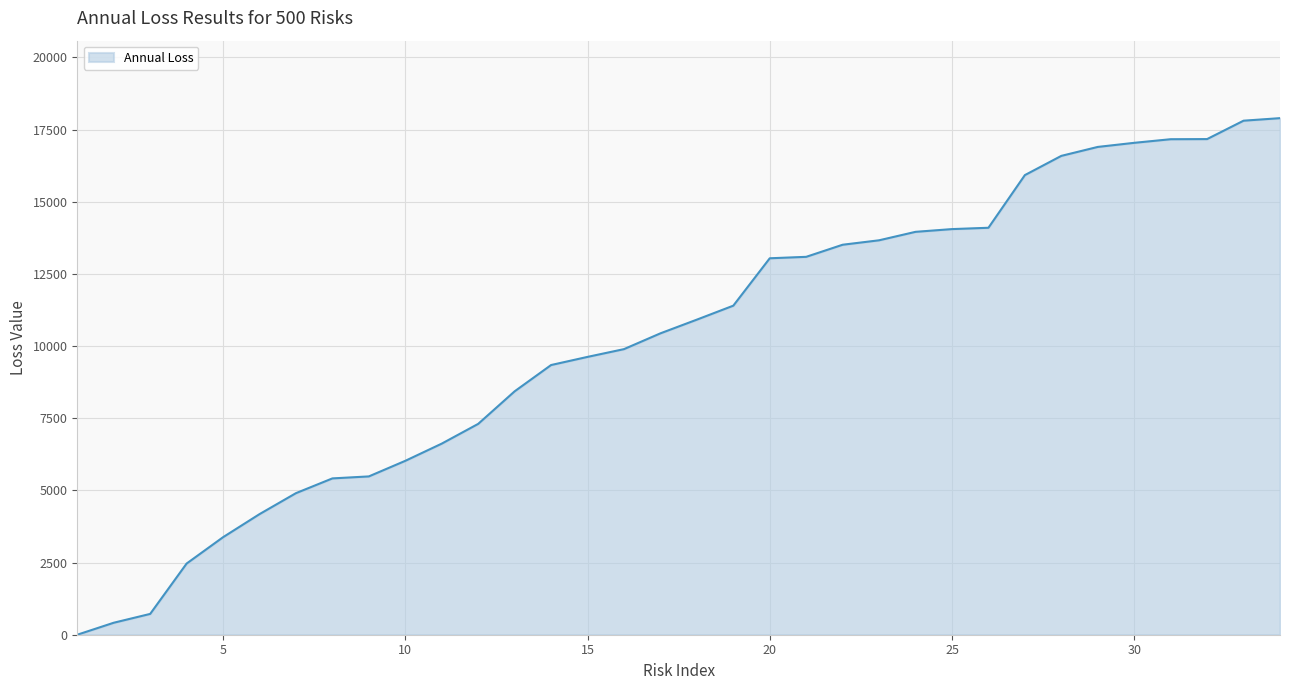

What is the difference between the maximum and minimum values?

17898